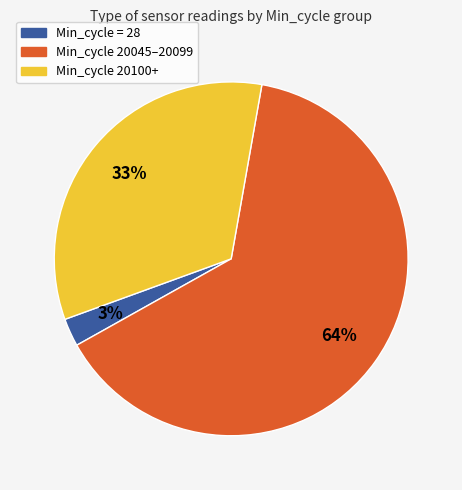

How many segments does this pie chart have?

3